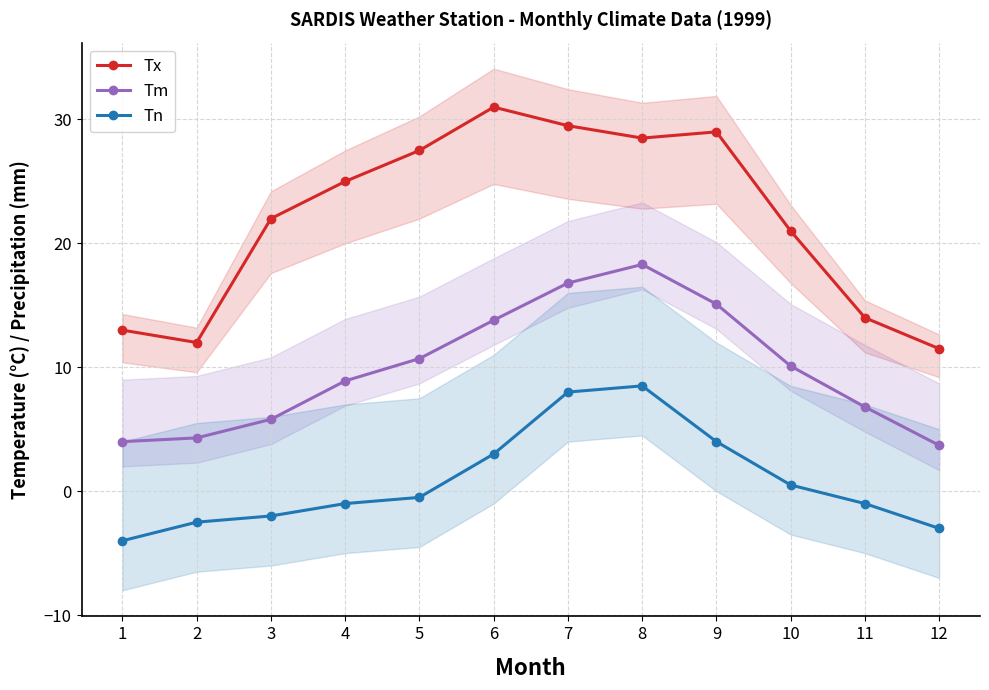

Where is Tm nearest to the value 11?

5